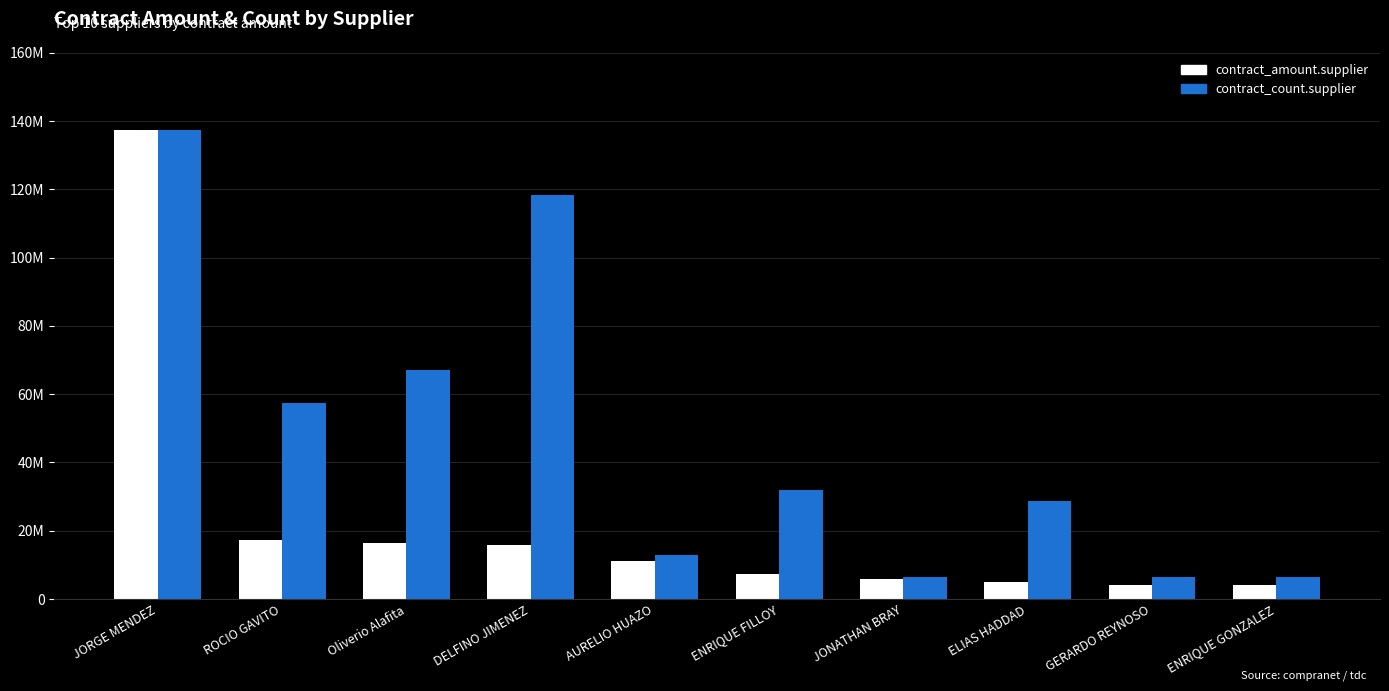

What is the label of the 3rd bar from the right?

ELIAS HADDAD